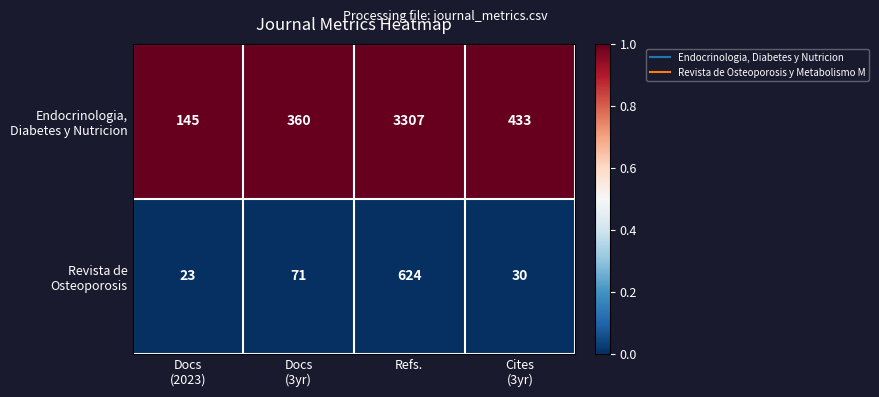

What is the difference between the highest and lowest values at Docs
(2023)?

122